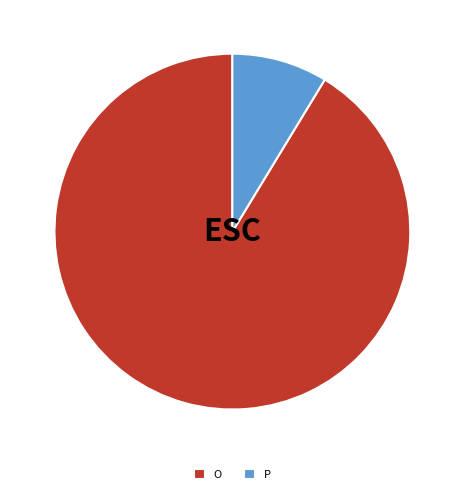

Is the sum of O and P greater than half?

Yes